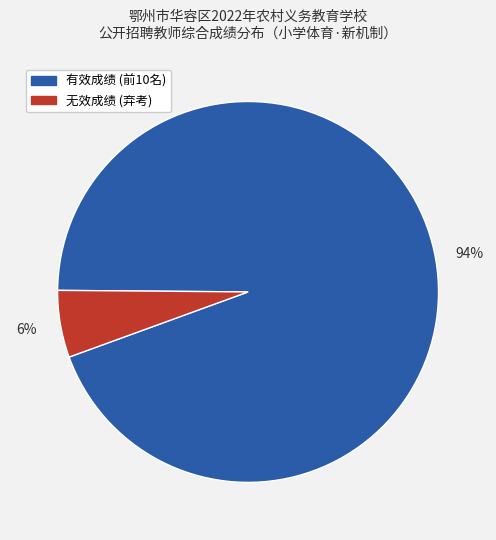

Is there any slice that represents more than half of the pie?

Yes